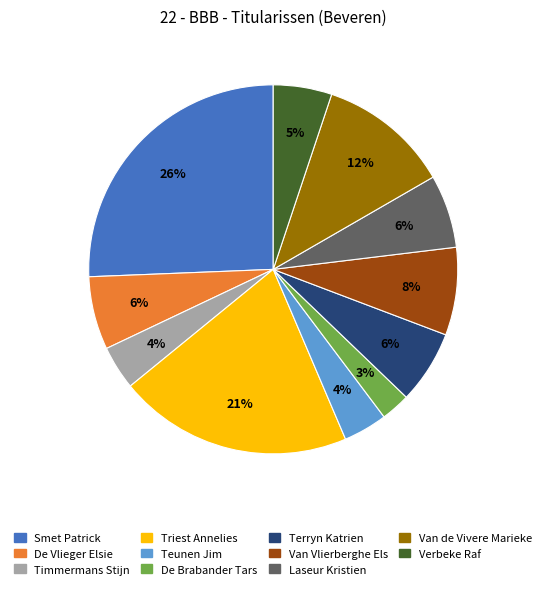

Which slice is the largest?

Smet Patrick